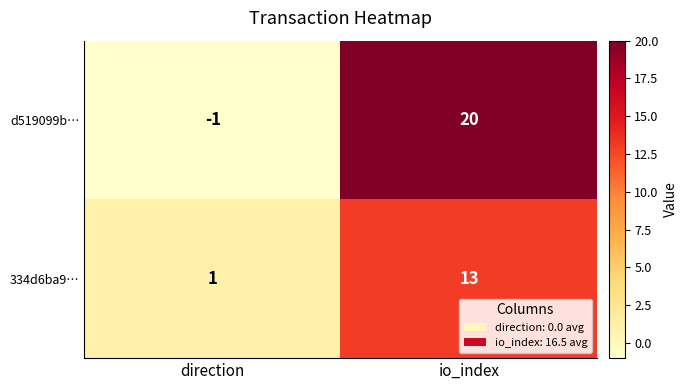

How many distinct data groups are displayed?

2